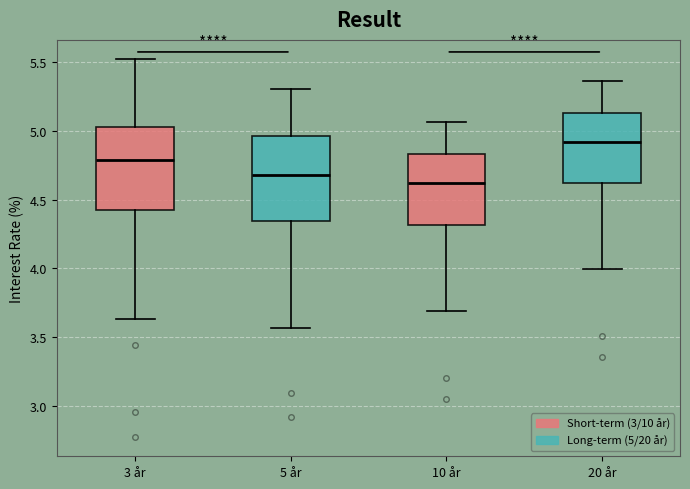

Where does the median line of the box for 5 år sit on the y-axis? The values are not printed on the chart, so give them approximately, as read against the axis.

4.70